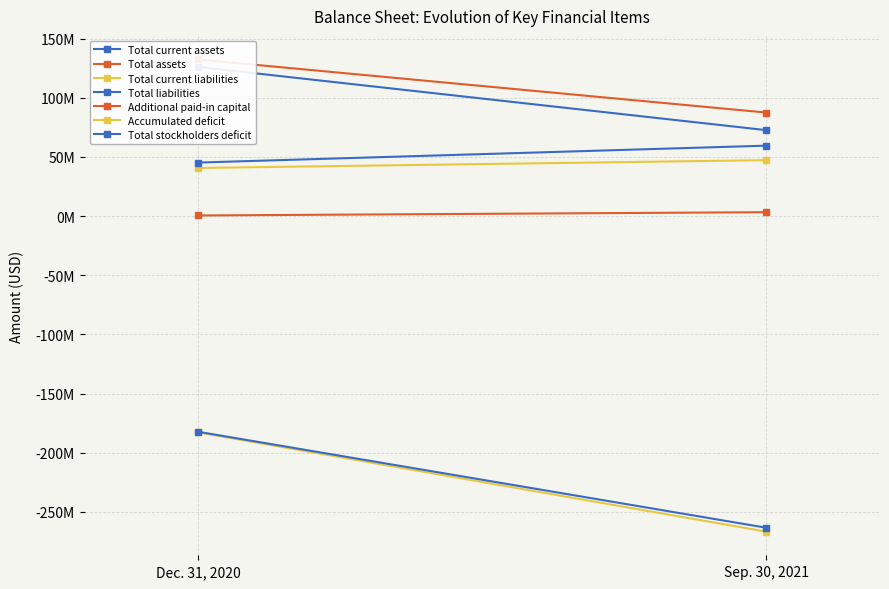

Is the value of Sep. 30, 2021 at Total current liabilities greater than the value of Dec. 31, 2020 at Total liabilities?

Yes